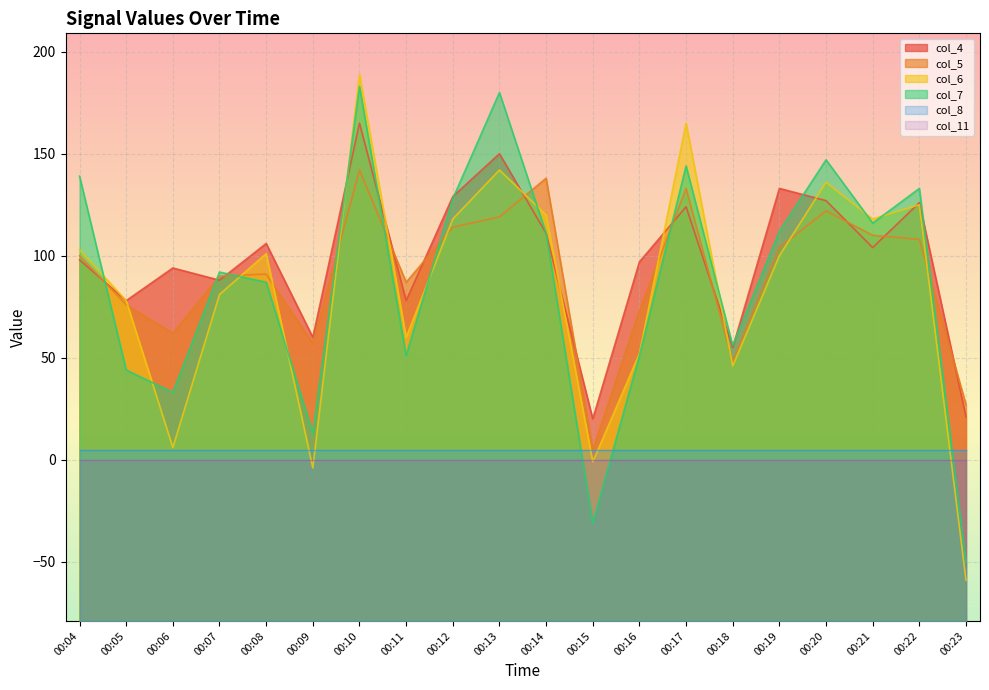

In col_6, how many points are lower than both neighbors (excluding endpoints)?

6